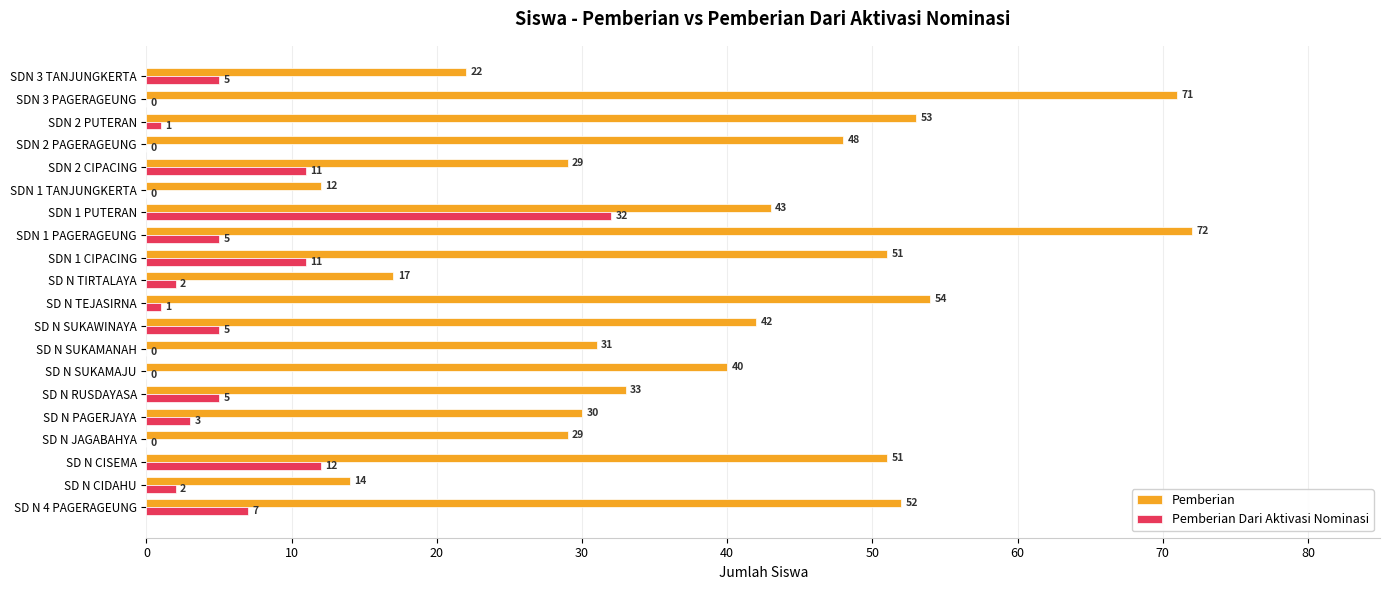

Is it true that Pemberian Dari Aktivasi Nominasi equals 5 at SD N RUSDAYASA?

True